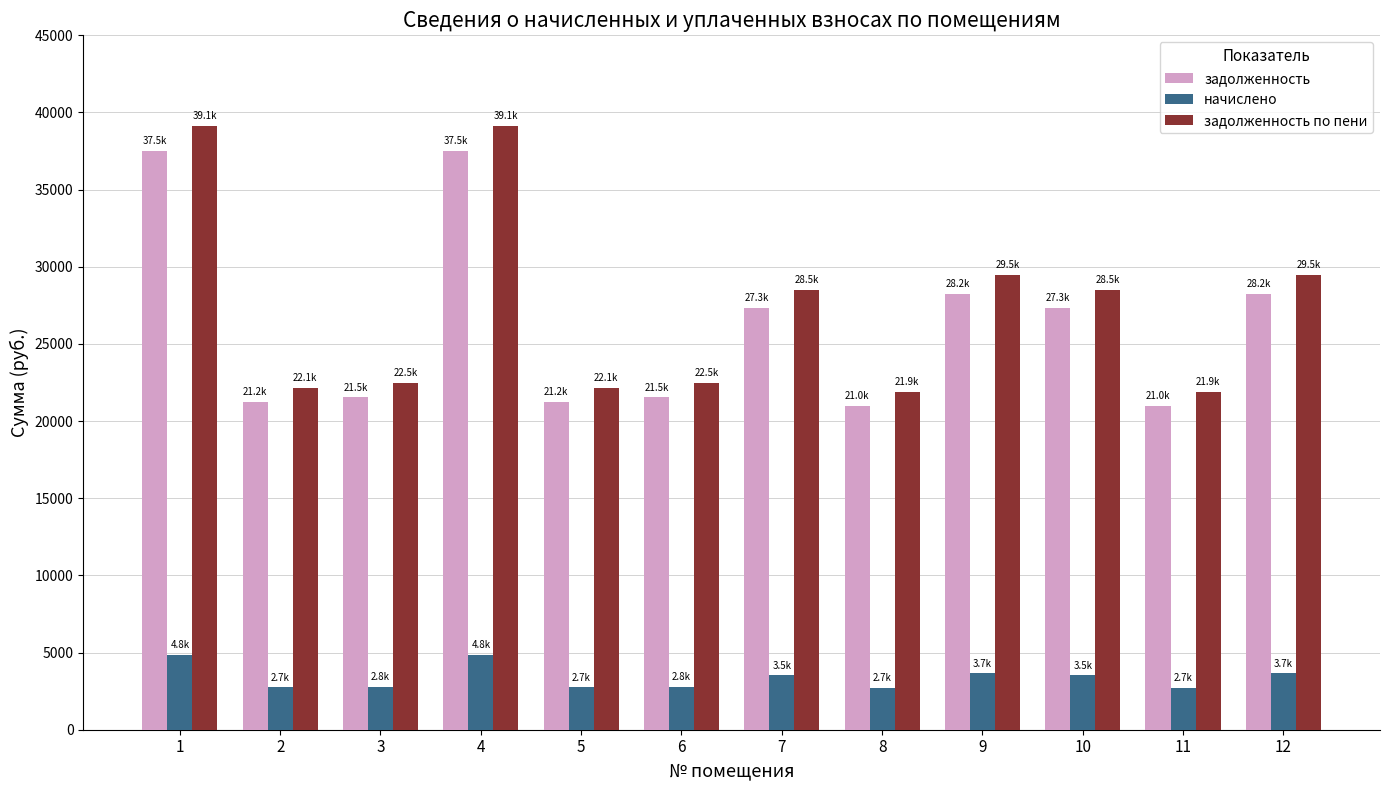

What is the value of the задолженность bar at the 1st from the left?

37527.1